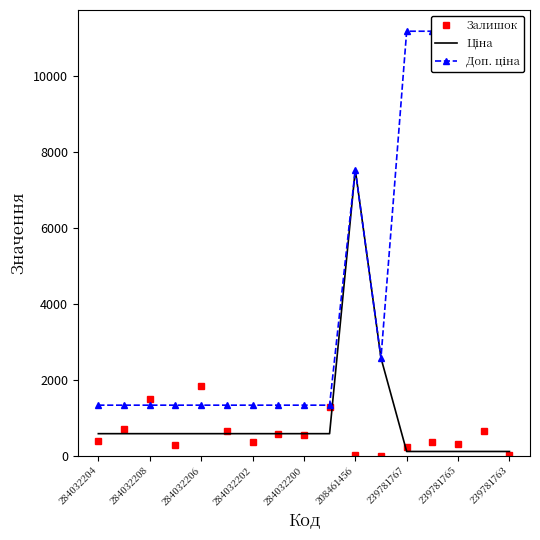

What is the difference between the second highest and second lowest values in the Ціна series?

2460.3